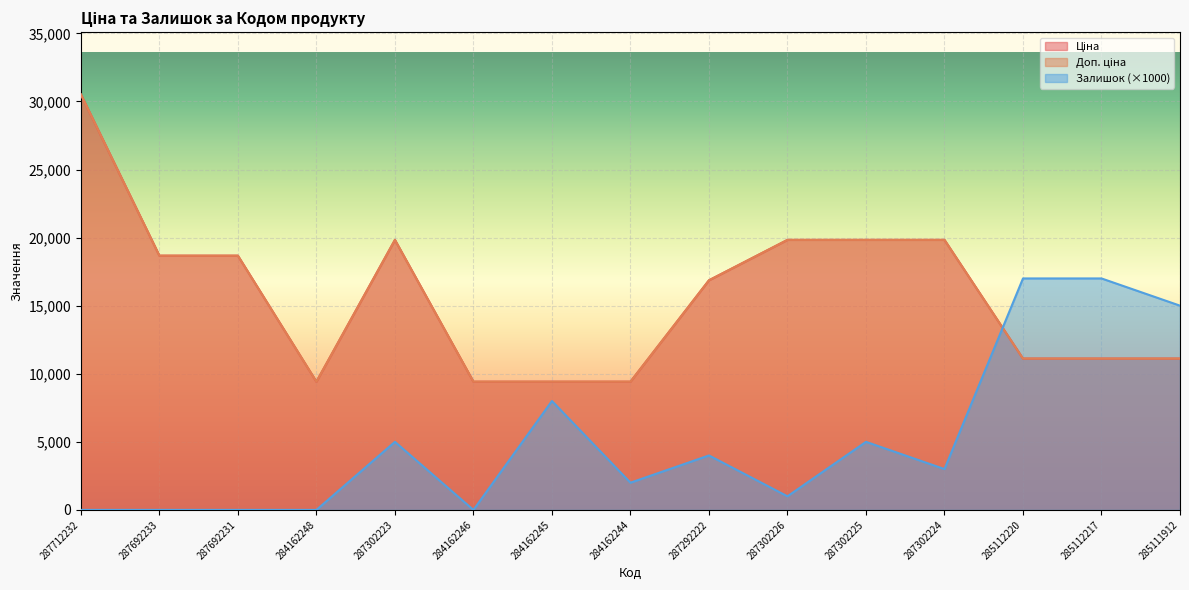

What value does the Ціна series have at 284162244?

9416.9